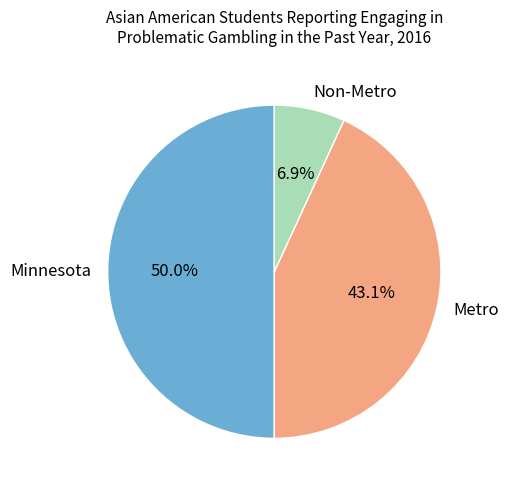

True or false: Minnesota accounts for 42% of the total.

False